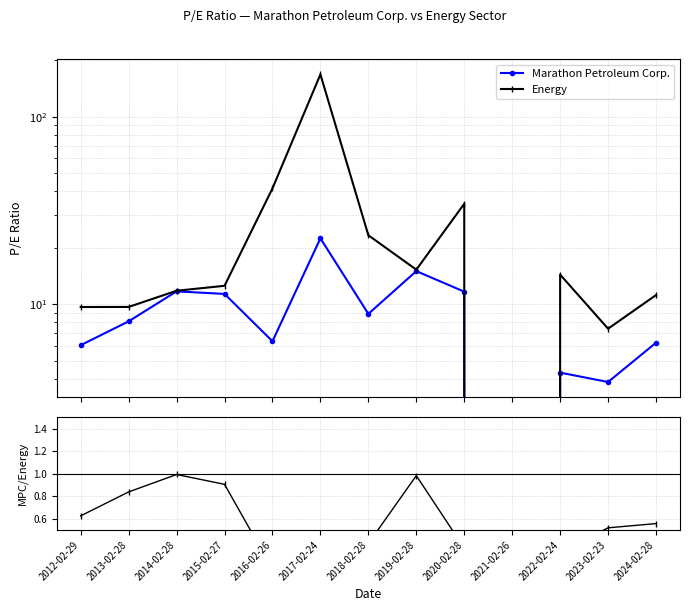

What is the lowest value of the MPC/Energy series?

0.1